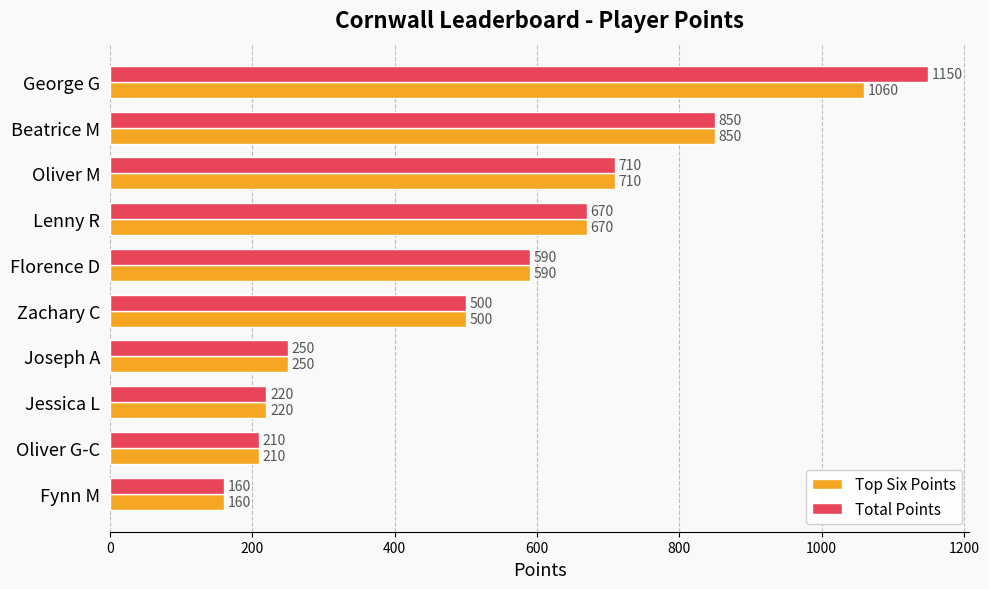

What are all the series names shown in the legend?

Top Six Points, Total Points